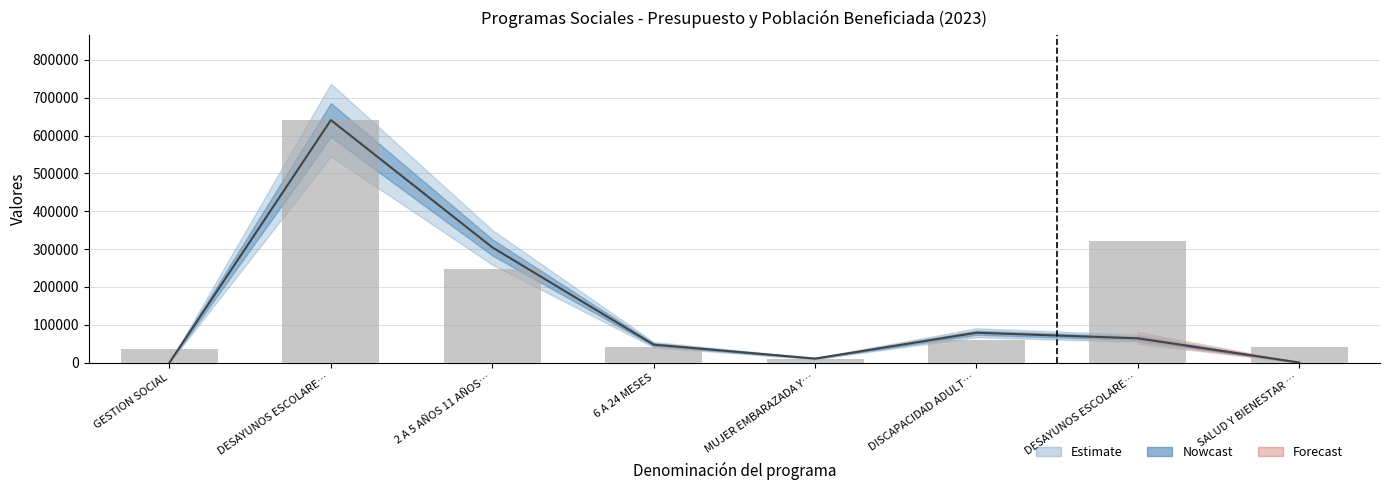

Does the chart contain stacked bars?

No